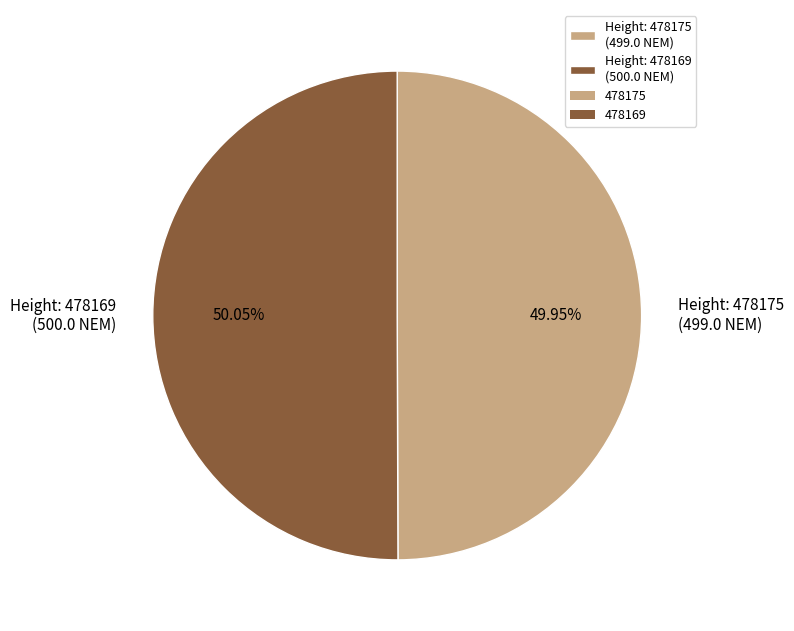

Do Height: 478175 (499.0 NEM) and Height: 478169 (500.0 NEM) together represent more than half of the pie?

Yes